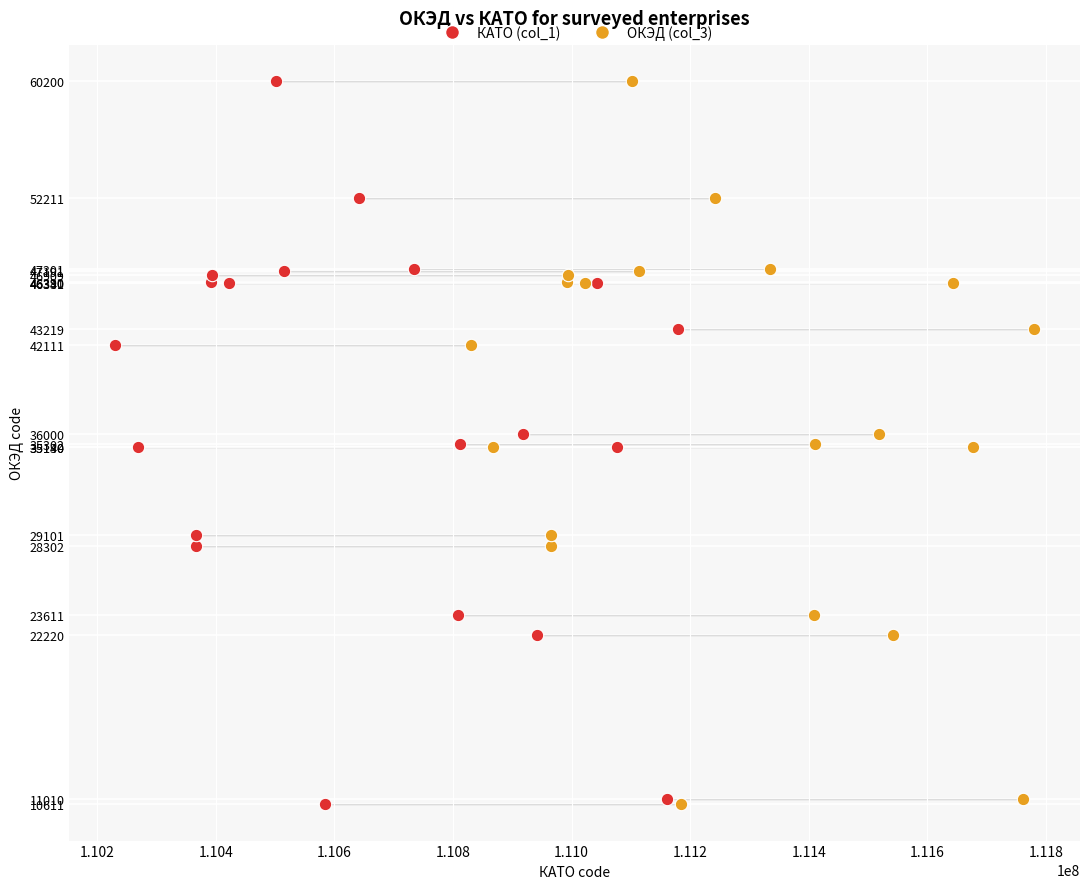

What are all the series names shown in the legend?

КАТО (col_1), ОКЭД (col_3)